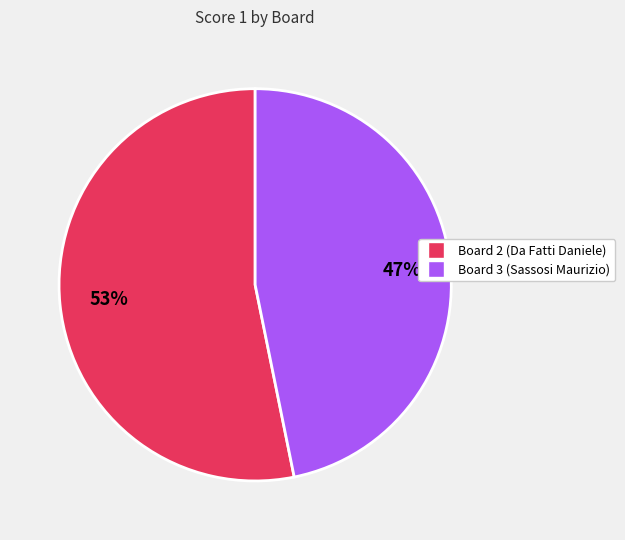

Count the number of slices in the pie.

2